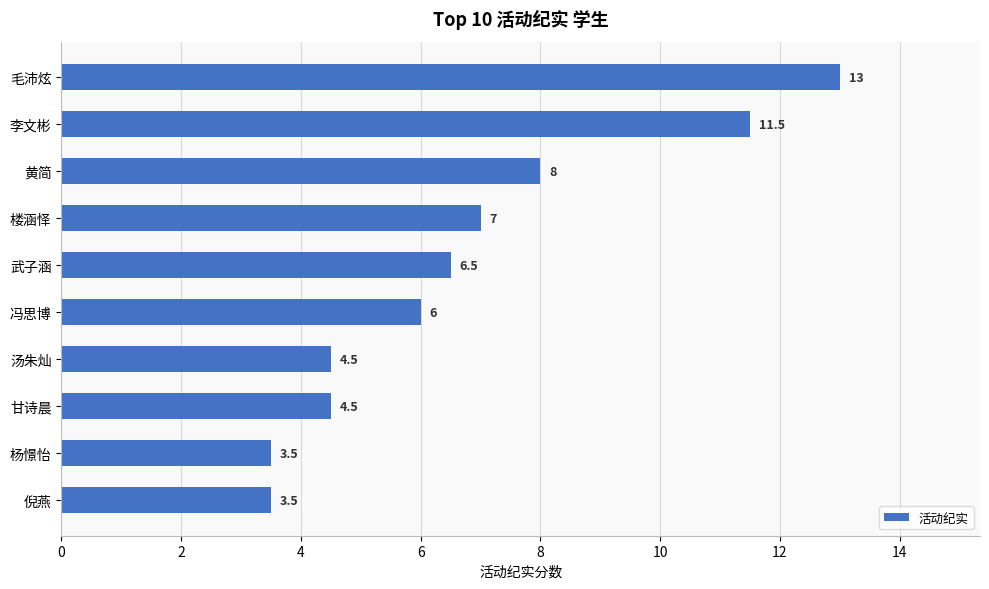

How many values are below 6?

4